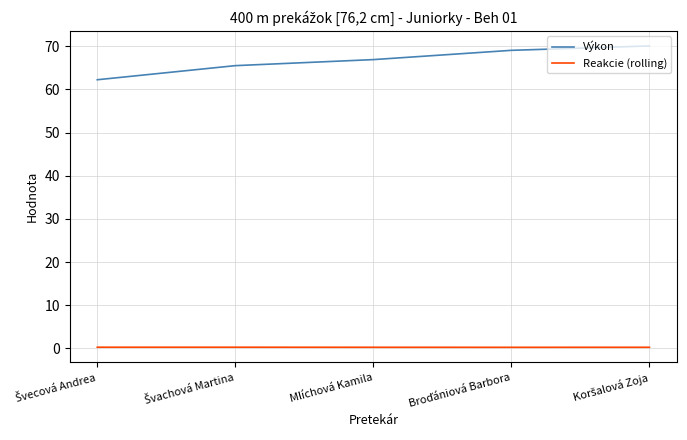

What are all the series names shown in the legend?

Výkon, Reakcie (rolling)